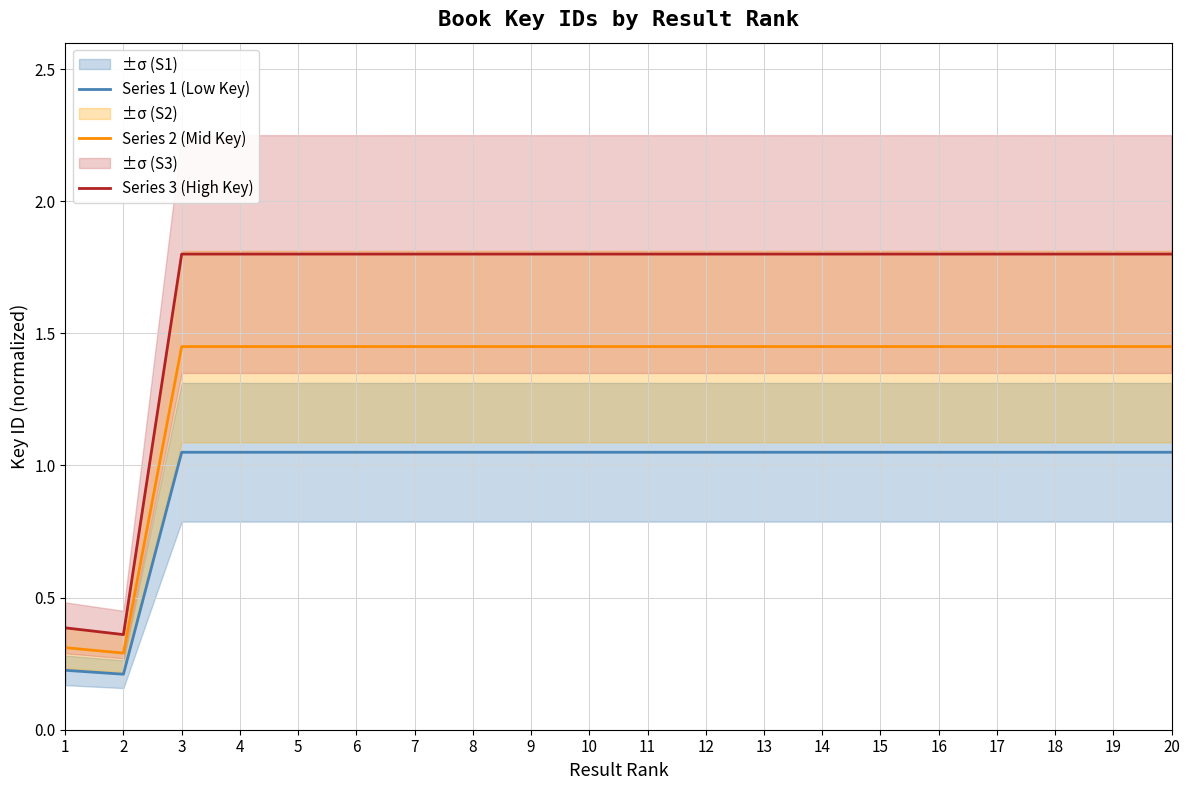

How many lines are shown in the chart?

3